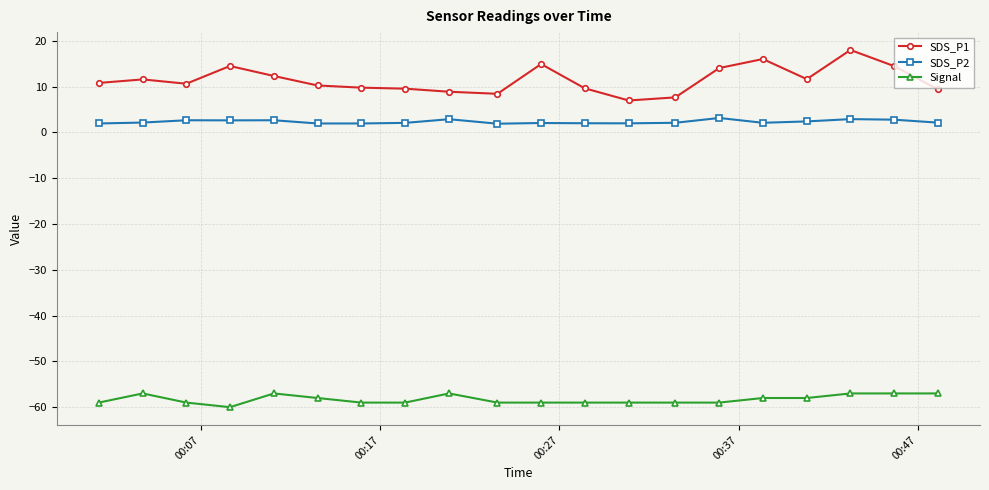

What is the difference between the maximum and second lowest values in the Signal series?

2.0